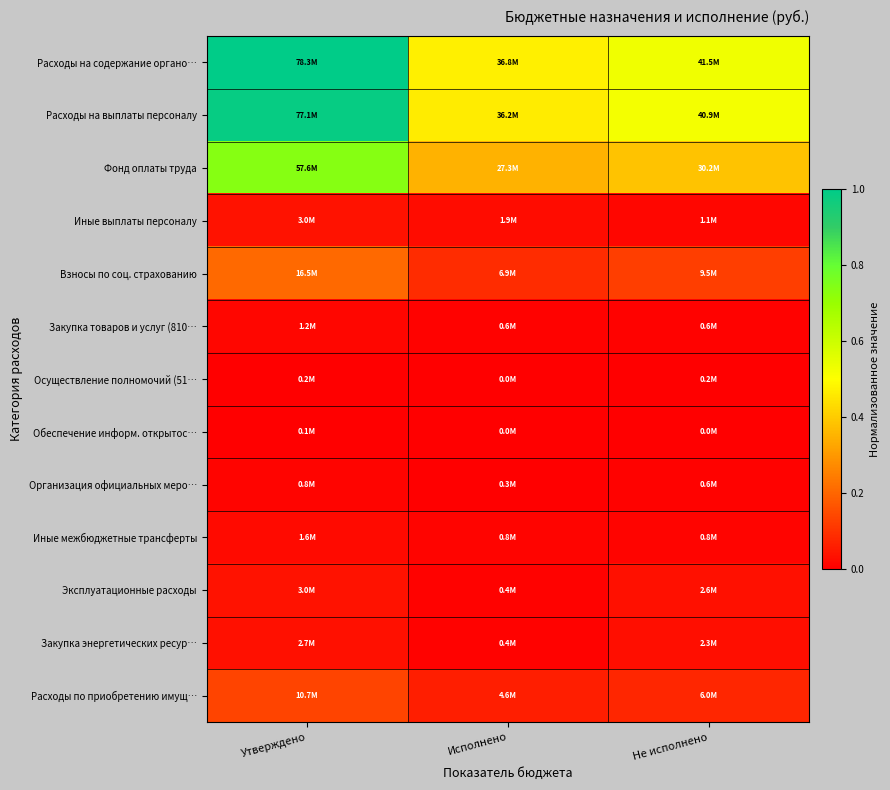

Which series has the largest range (max minus min)?

Расходы на содержание органо…